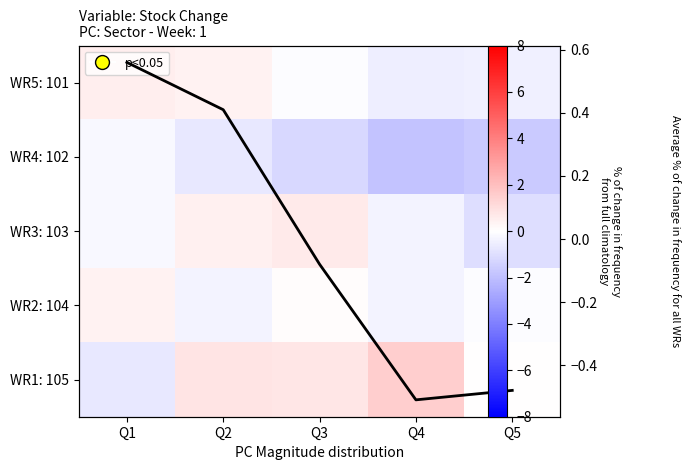

What is the minimum value for WR5: 101?

-0.5